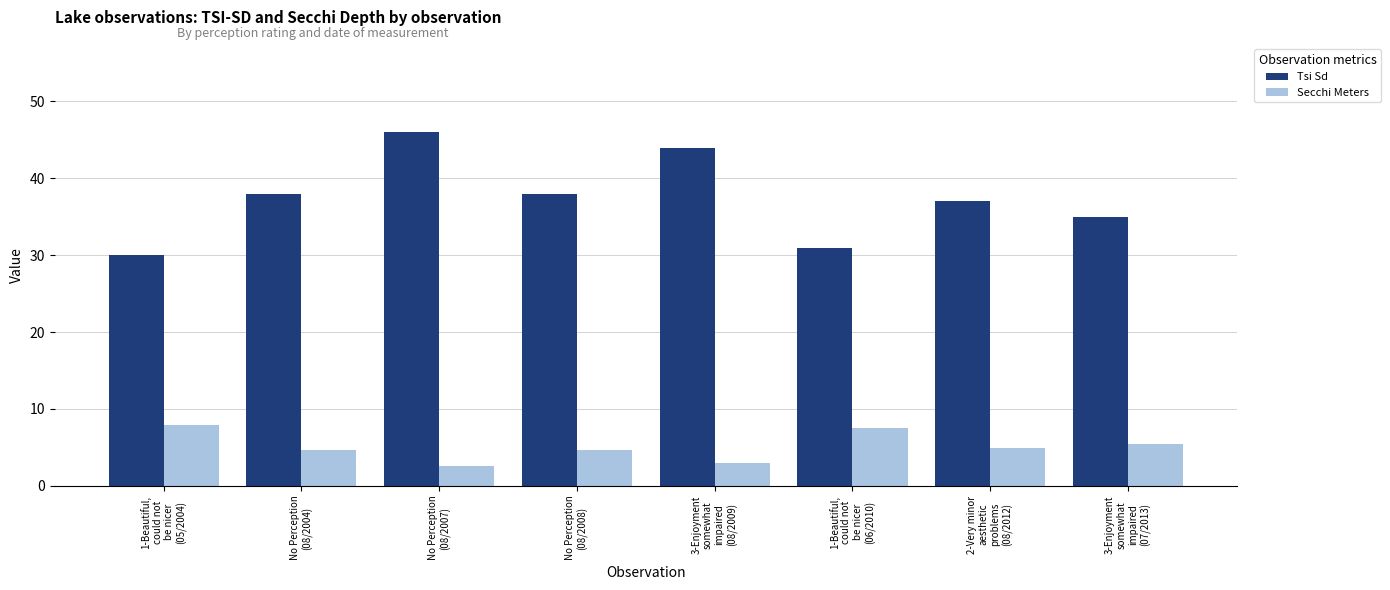

What position from the left is 1-Beautiful,
could not
be nicer
(05/2004)?

1